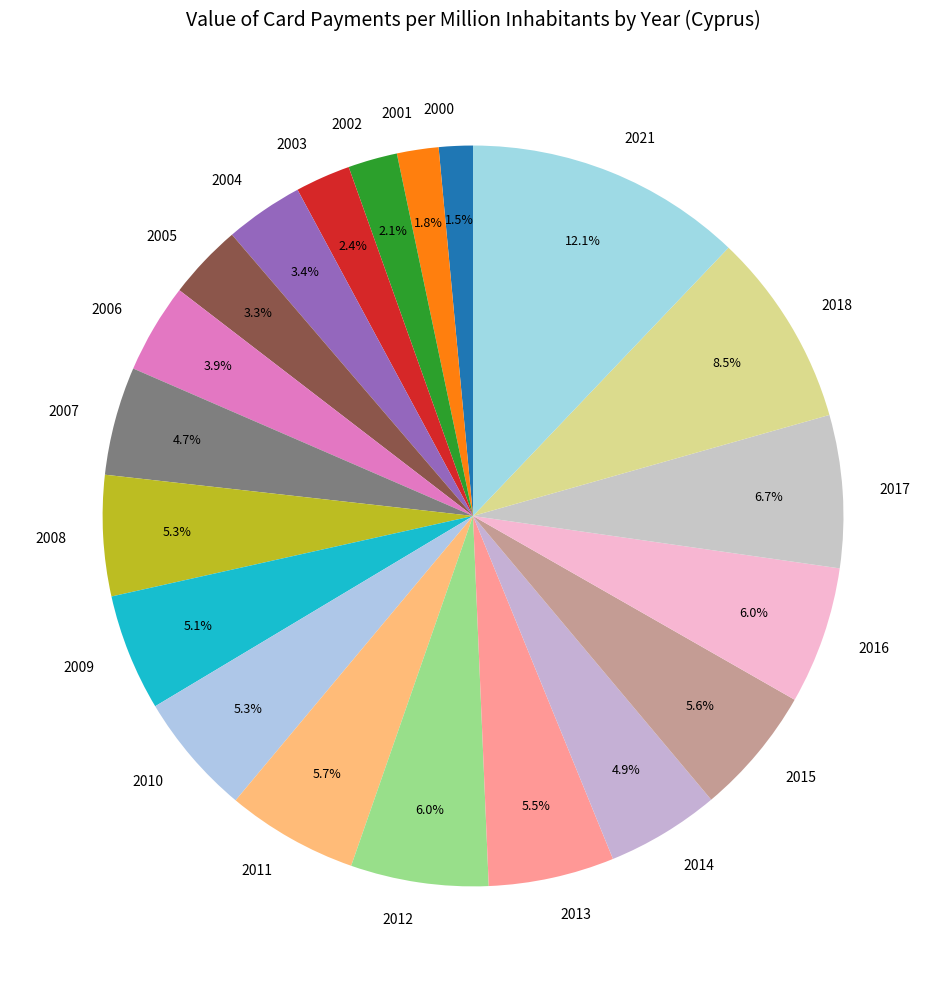

The 2003 slice represents 12% of the pie. True or false?

False